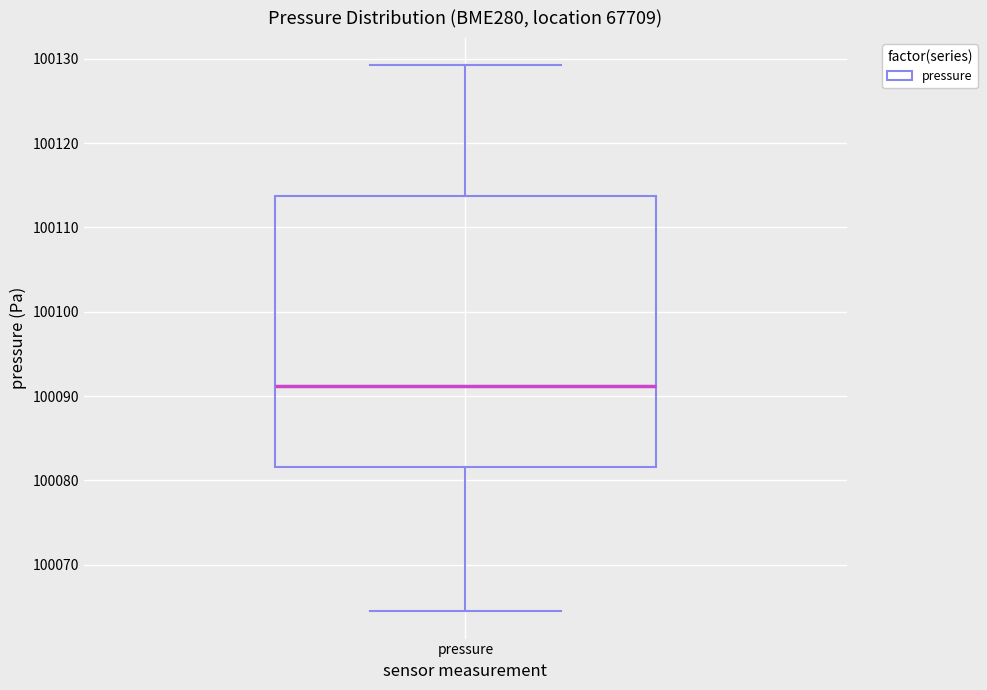

Transcribe this box plot: give where the median line is, the range the box spans, and where the two whiskers end, as read against the y-axis. The values are not printed on the chart, so give them approximately, as read against the axis.

median 100091, box 100082 to 100114, whiskers 100064 to 100129